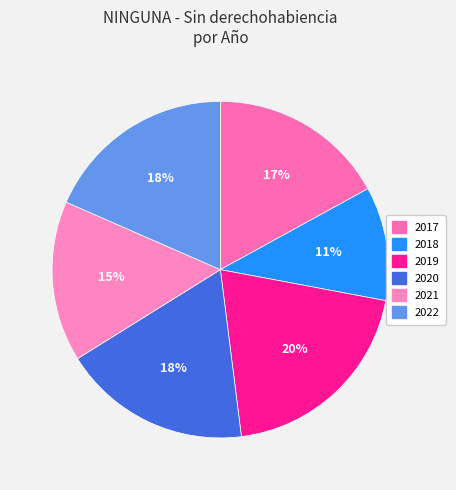

Is 2020 the majority of the pie?

No